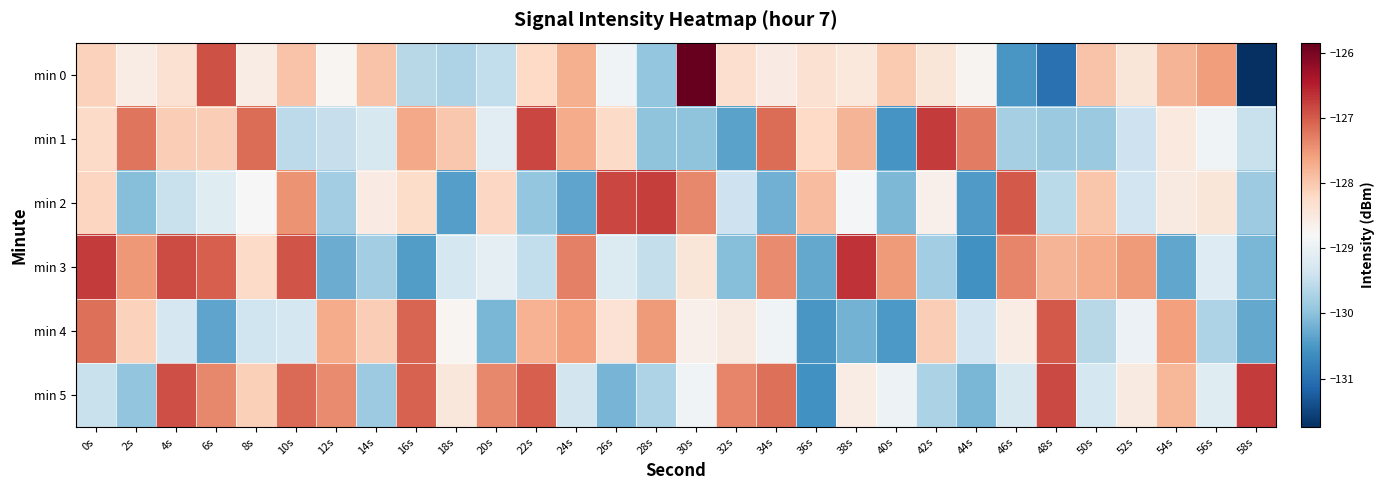

Reading left to right, transcribe all the data shown in this chart.

min 0: 0s=-128.1	2s=-128.6	4s=-128.3	6s=-126.9	8s=-128.6	10s=-128.0	12s=-128.7	14s=-127.9	16s=-129.6	18s=-129.7	20s=-129.5	22s=-128.2	24s=-127.7	26s=-128.9	28s=-129.9	30s=-125.8	32s=-128.3	34s=-128.6	36s=-128.3	38s=-128.5	40s=-128.0	42s=-128.4	44s=-128.7	46s=-130.5	48s=-131.0	50s=-128.0	52s=-128.4	54s=-127.8	56s=-127.6	58s=-131.7
min 1: 0s=-128.2	2s=-127.2	4s=-128.1	6s=-128.1	8s=-127.1	10s=-129.6	12s=-129.5	14s=-129.3	16s=-127.7	18s=-128.0	20s=-129.1	22s=-126.8	24s=-127.7	26s=-128.2	28s=-130.0	30s=-130.0	32s=-130.4	34s=-127.1	36s=-128.2	38s=-127.8	40s=-130.5	42s=-126.7	44s=-127.3	46s=-129.8	48s=-129.9	50s=-129.9	52s=-129.4	54s=-128.5	56s=-128.9	58s=-129.4
min 2: 0s=-128.2	2s=-130.1	4s=-129.4	6s=-129.1	8s=-128.8	10s=-127.5	12s=-129.8	14s=-128.6	16s=-128.2	18s=-130.4	20s=-128.2	22s=-129.9	24s=-130.4	26s=-126.8	28s=-126.8	30s=-127.4	32s=-129.4	34s=-130.2	36s=-127.9	38s=-128.9	40s=-130.1	42s=-128.6	44s=-130.5	46s=-127.0	48s=-129.6	50s=-128.0	52s=-129.4	54s=-128.5	56s=-128.4	58s=-129.9
min 3: 0s=-126.7	2s=-127.5	4s=-126.9	6s=-127.0	8s=-128.2	10s=-126.9	12s=-130.3	14s=-129.8	16s=-130.4	18s=-129.3	20s=-129.1	22s=-129.5	24s=-127.3	26s=-129.2	28s=-129.5	30s=-128.4	32s=-130.0	34s=-127.4	36s=-130.3	38s=-126.7	40s=-127.5	42s=-129.8	44s=-130.6	46s=-127.4	48s=-127.8	50s=-127.7	52s=-127.5	54s=-130.3	56s=-129.2	58s=-130.1
min 4: 0s=-127.2	2s=-128.1	4s=-129.3	6s=-130.4	8s=-129.4	10s=-129.3	12s=-127.7	14s=-128.1	16s=-127.1	18s=-128.7	20s=-130.1	22s=-127.8	24s=-127.6	26s=-128.4	28s=-127.5	30s=-128.6	32s=-128.5	34s=-128.9	36s=-130.5	38s=-130.2	40s=-130.5	42s=-128.1	44s=-129.4	46s=-128.6	48s=-127.0	50s=-129.6	52s=-129.0	54s=-127.6	56s=-129.7	58s=-130.3
min 5: 0s=-129.5	2s=-130.0	4s=-126.9	6s=-127.4	8s=-128.1	10s=-127.1	12s=-127.4	14s=-129.9	16s=-127.0	18s=-128.5	20s=-127.4	22s=-127.0	24s=-129.3	26s=-130.2	28s=-129.7	30s=-128.9	32s=-127.3	34s=-127.2	36s=-130.6	38s=-128.6	40s=-128.9	42s=-129.7	44s=-130.1	46s=-129.3	48s=-126.8	50s=-129.3	52s=-128.5	54s=-127.8	56s=-129.2	58s=-126.7